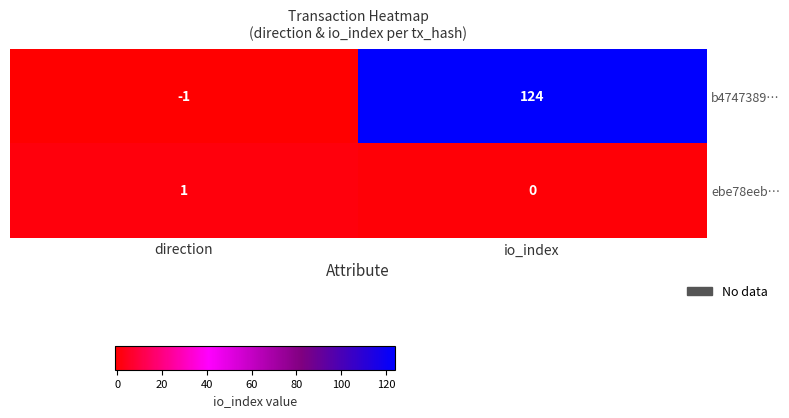

How many values in ebe78eeb… are above zero?

1